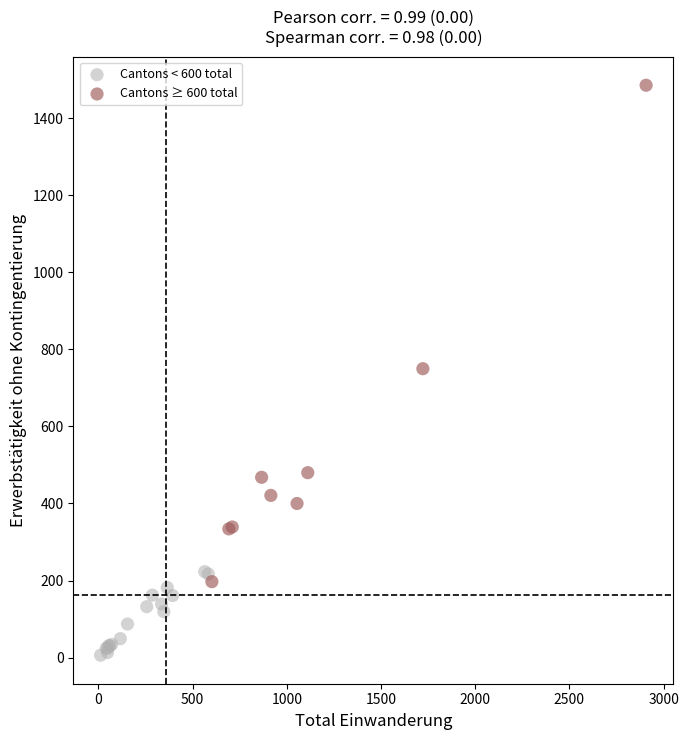

Which series reaches the maximum Y coordinate?

Cantons ≥ 600 total